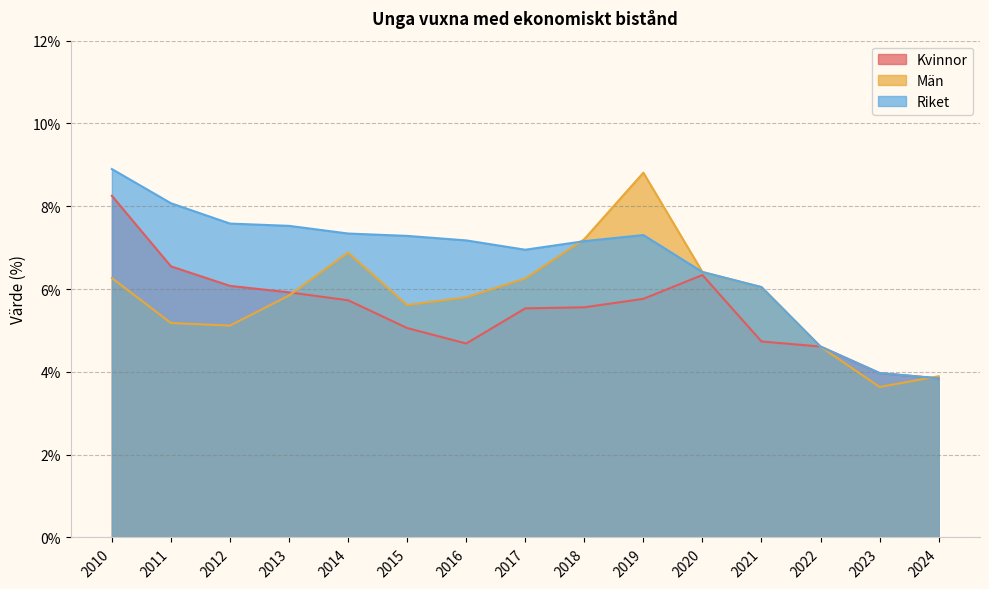

Rank the categories by Män value from highest to lowest.

2019, 2018, 2014, 2020, 2010, 2017, 2021, 2013, 2016, 2015, 2011, 2012, 2022, 2024, 2023